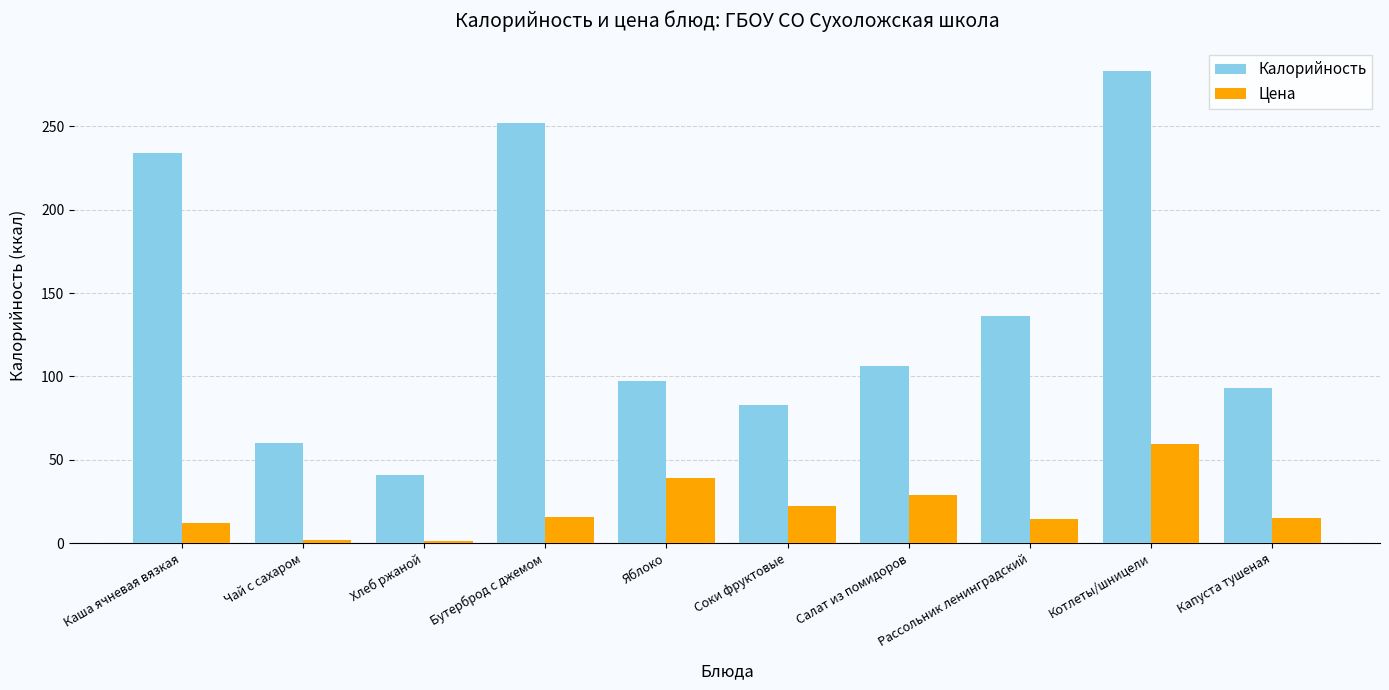

The Калорийность series shows 173.4 at Котлеты/шницели. True or false?

False